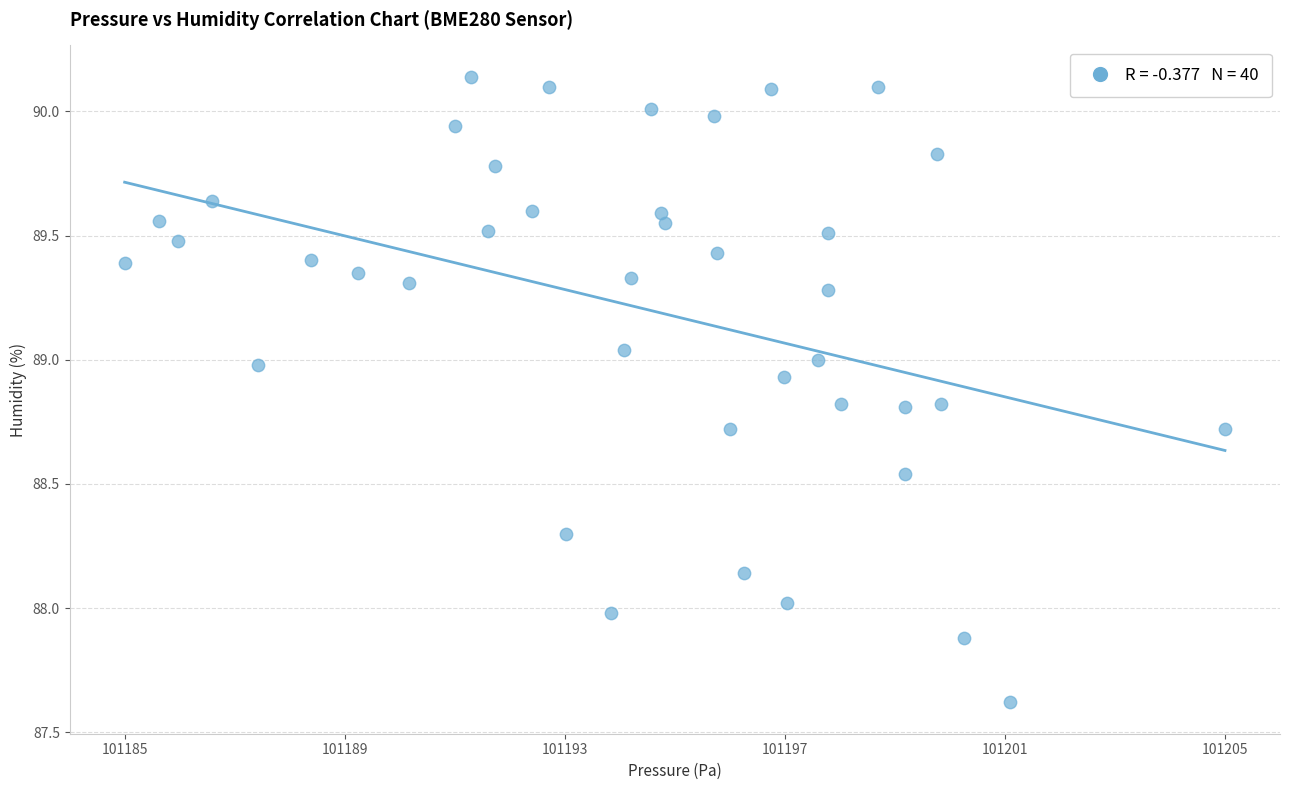

What is the range of X values (max minus min)?

20.4